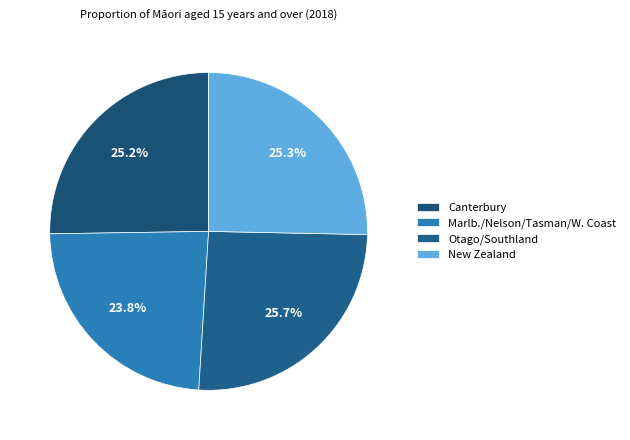

Does any single category account for the majority?

No